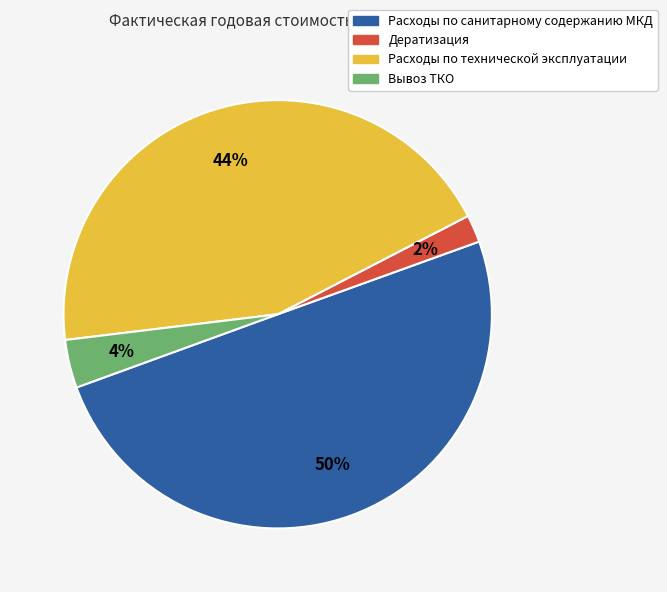

What is the smallest slice in the pie chart?

Дератизация